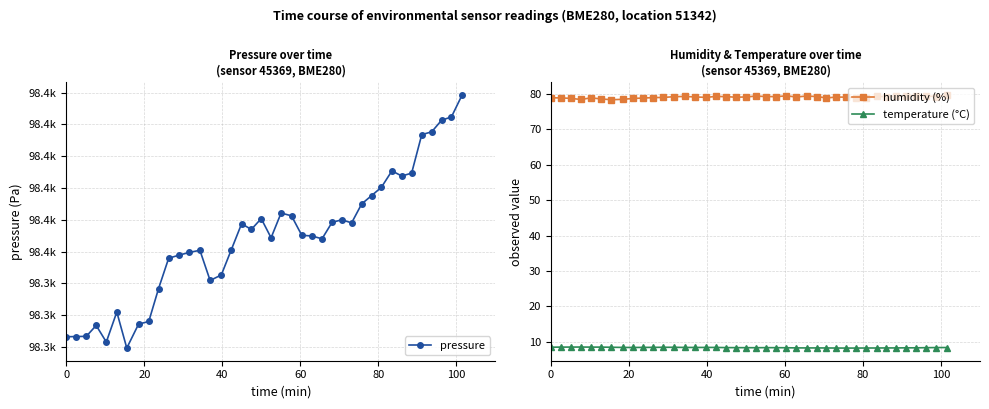

How many distinct data groups are displayed?

3